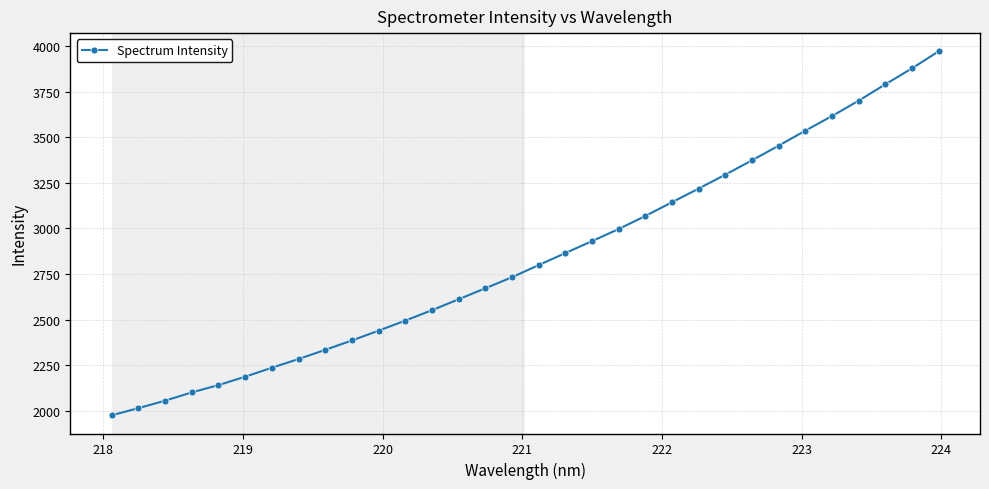

What is the maximum value shown in the chart?

3972.8